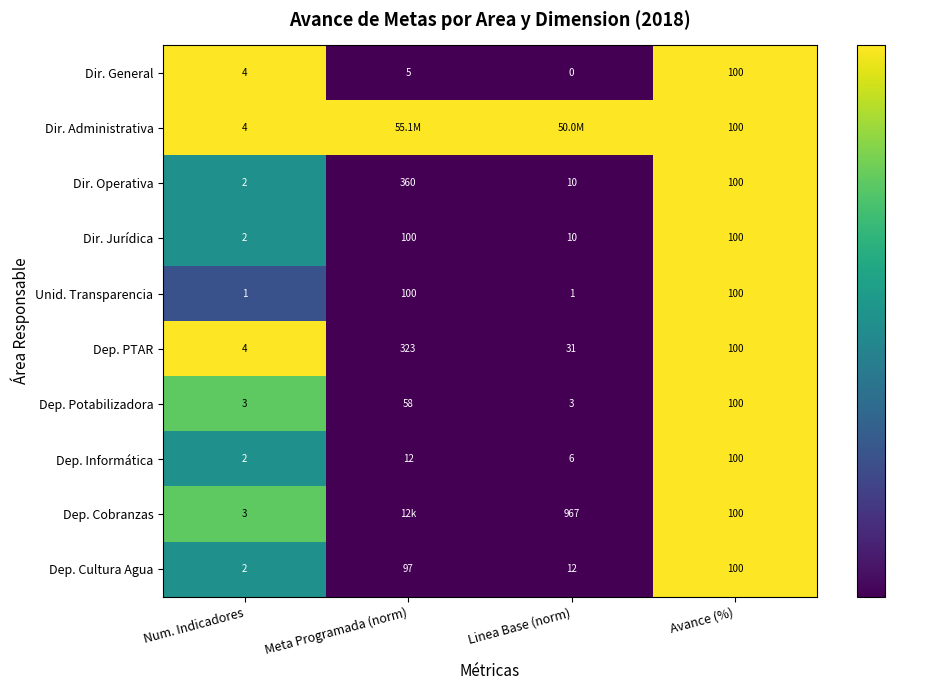

How many categories are shown in the chart?

4